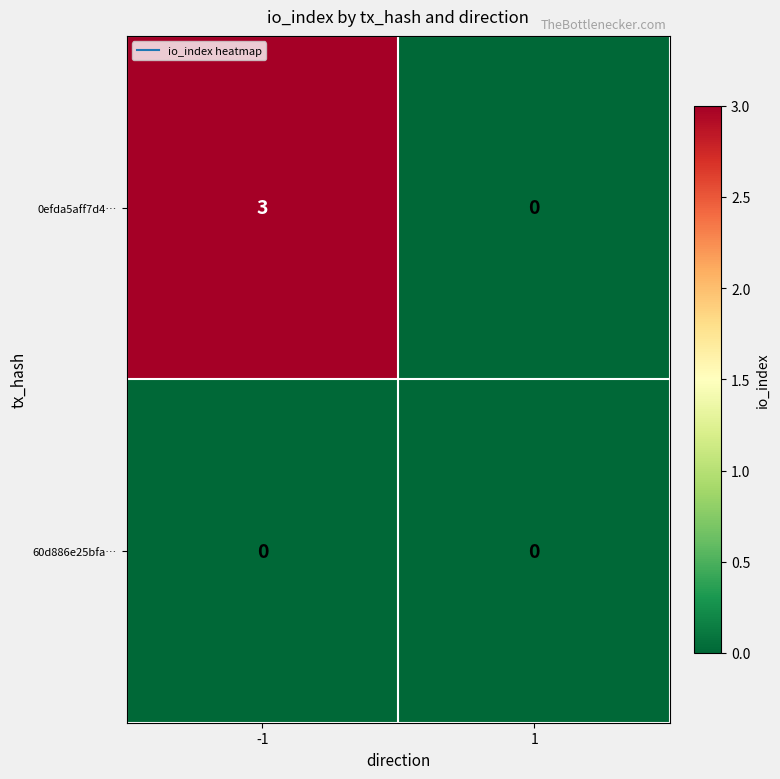

Reading right to left, extract all data points from this chart.

0efda5aff7d4…: 1=0	-1=3
60d886e25bfa…: 1=0	-1=0